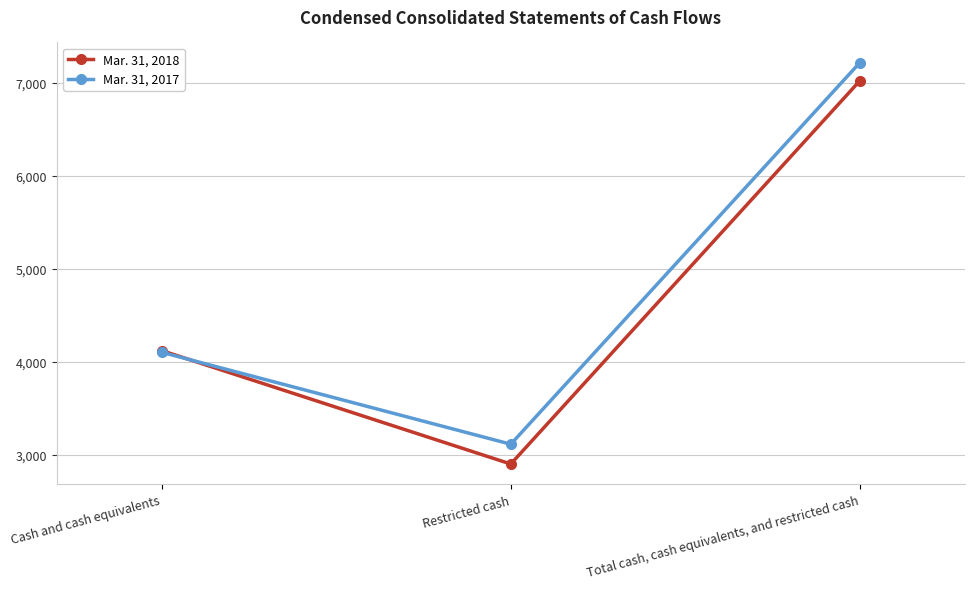

What is the label of the 2nd point from the left?

Restricted cash